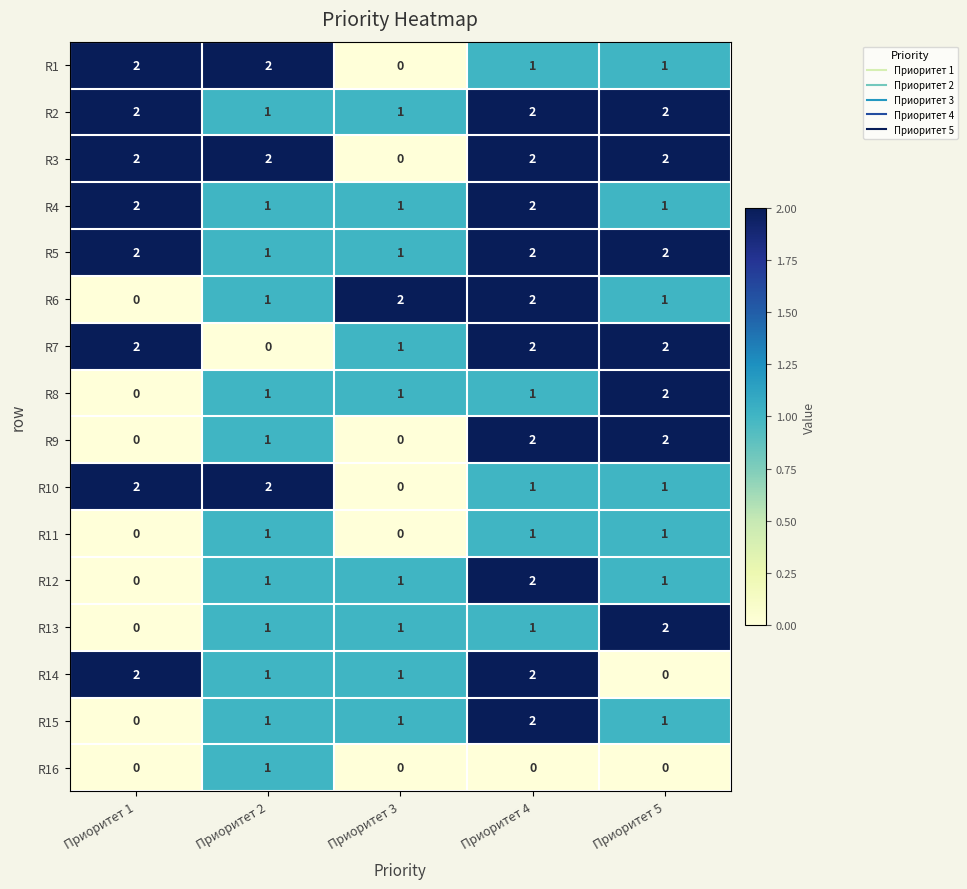

At which category is the sum across all series the highest?

Приоритет 4